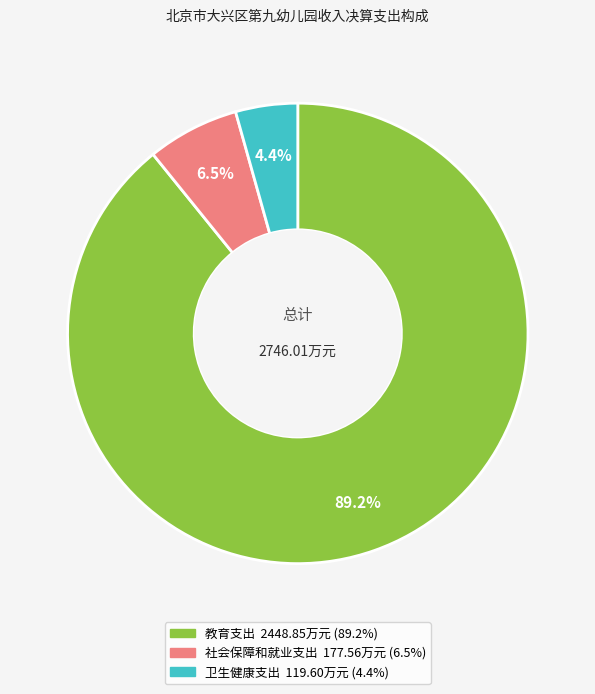

Which slice is the largest?

教育支出